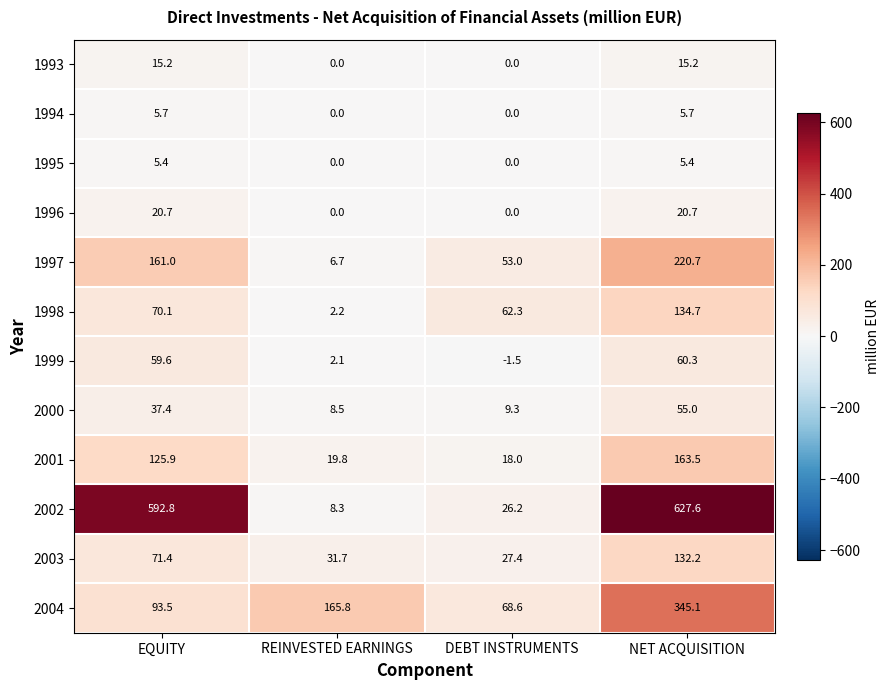

Which category has the highest value across all series?

NET ACQUISITION